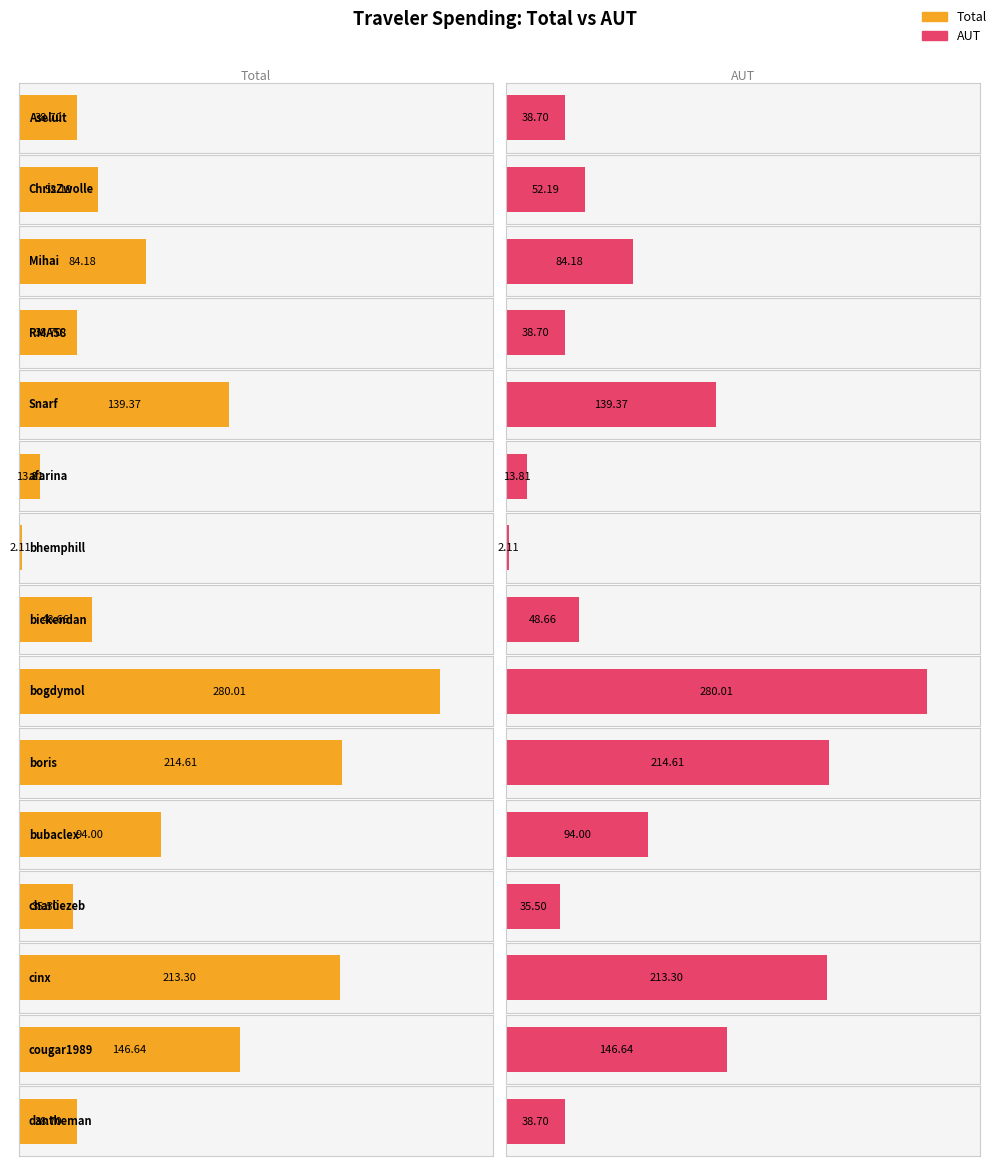

Which series has the largest total across all categories?

Total